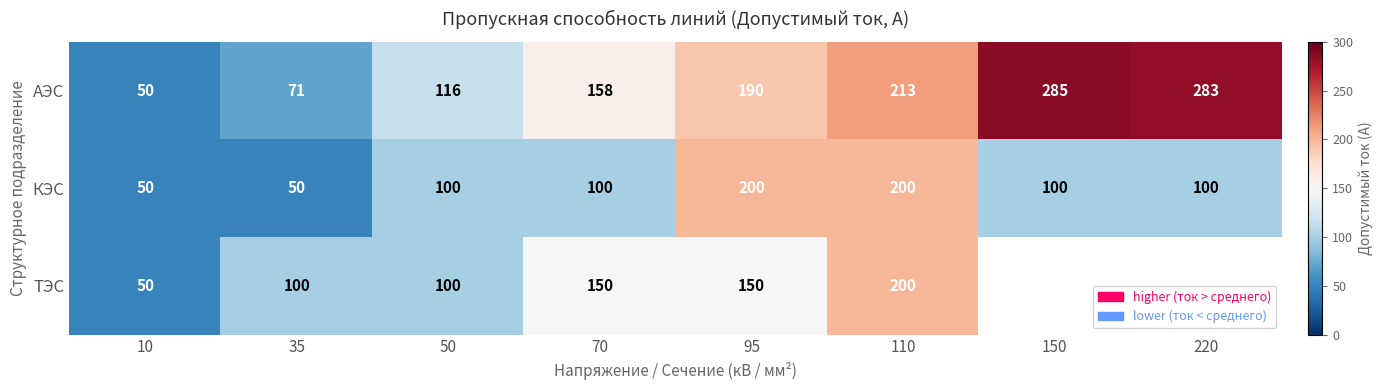

Count the КЭС values in the range 100 to 200.

6